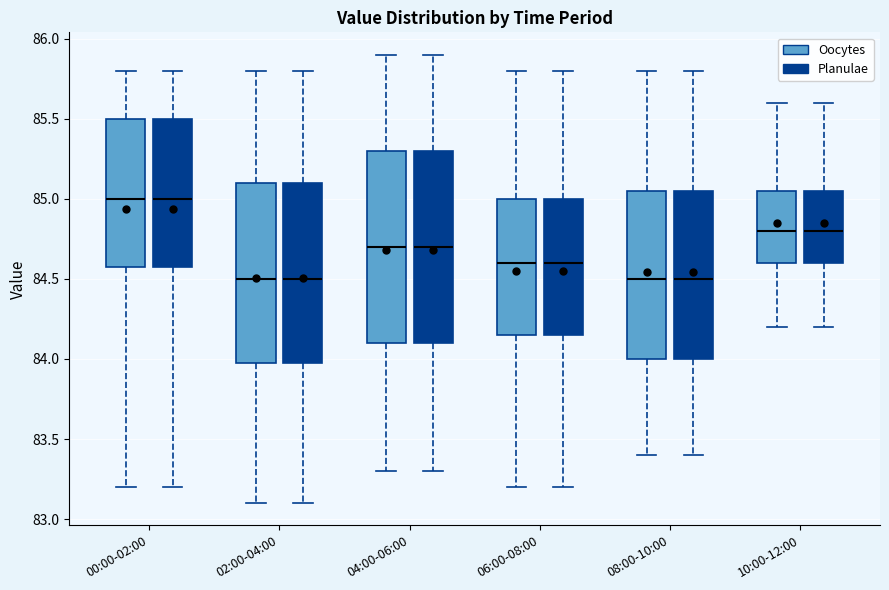

Reading left to right, transcribe this box plot: for each box, give where its median line is, the range the box spans, and where its two whiskers end, as read against the y-axis. The values are not printed on the chart, so give them approximately, as read against the axis.

00:00-02:00 (Oocytes): median 85.00, box 84.60 to 85.50, whiskers 83.20 to 85.80
00:00-02:00 (Planulae): median 85.00, box 84.60 to 85.50, whiskers 83.20 to 85.80
02:00-04:00 (Oocytes): median 84.50, box 84.00 to 85.10, whiskers 83.10 to 85.80
02:00-04:00 (Planulae): median 84.50, box 84.00 to 85.10, whiskers 83.10 to 85.80
04:00-06:00 (Oocytes): median 84.70, box 84.10 to 85.30, whiskers 83.30 to 85.90
04:00-06:00 (Planulae): median 84.70, box 84.10 to 85.30, whiskers 83.30 to 85.90
06:00-08:00 (Oocytes): median 84.60, box 84.15 to 85.00, whiskers 83.20 to 85.80
06:00-08:00 (Planulae): median 84.60, box 84.15 to 85.00, whiskers 83.20 to 85.80
08:00-10:00 (Oocytes): median 84.50, box 84.00 to 85.05, whiskers 83.40 to 85.80
08:00-10:00 (Planulae): median 84.50, box 84.00 to 85.05, whiskers 83.40 to 85.80
10:00-12:00 (Oocytes): median 84.80, box 84.60 to 85.05, whiskers 84.20 to 85.60
10:00-12:00 (Planulae): median 84.80, box 84.60 to 85.05, whiskers 84.20 to 85.60